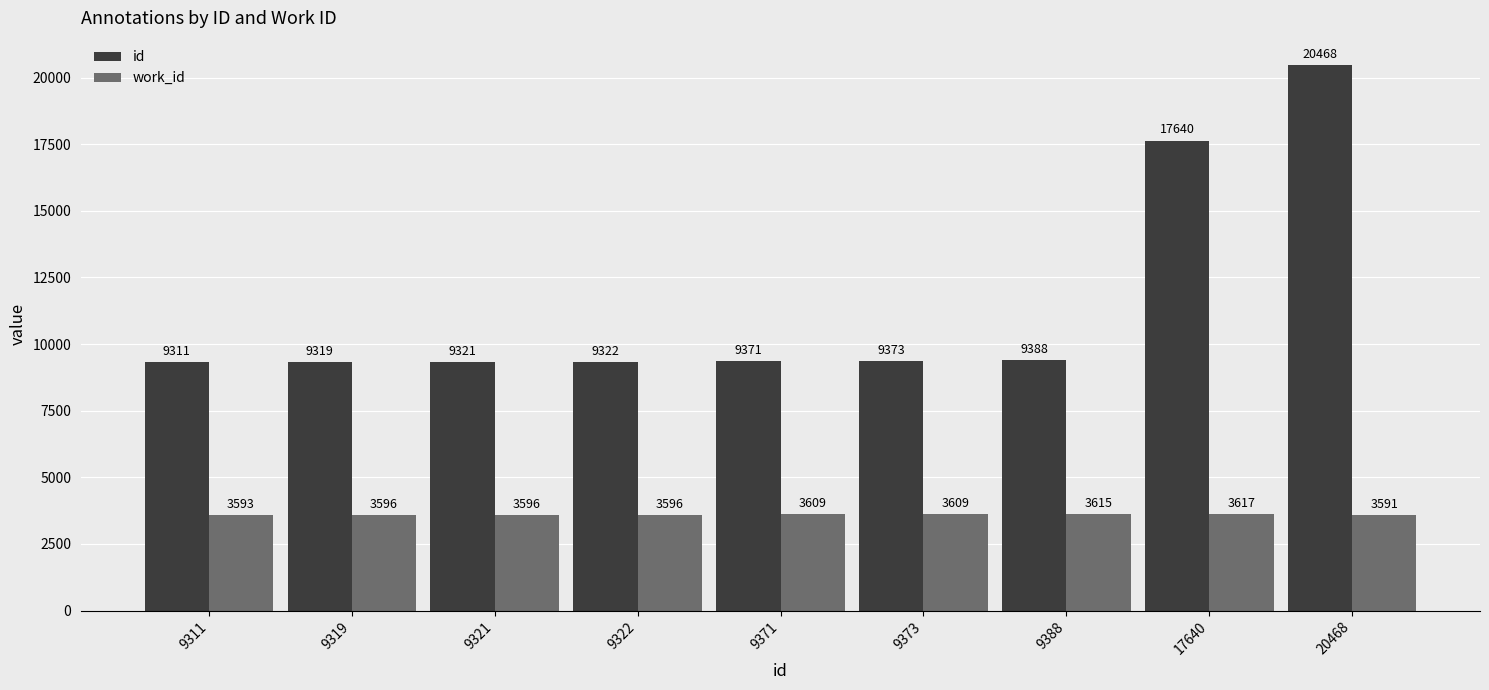

How many work_id values are between 3596 and 3609?

5